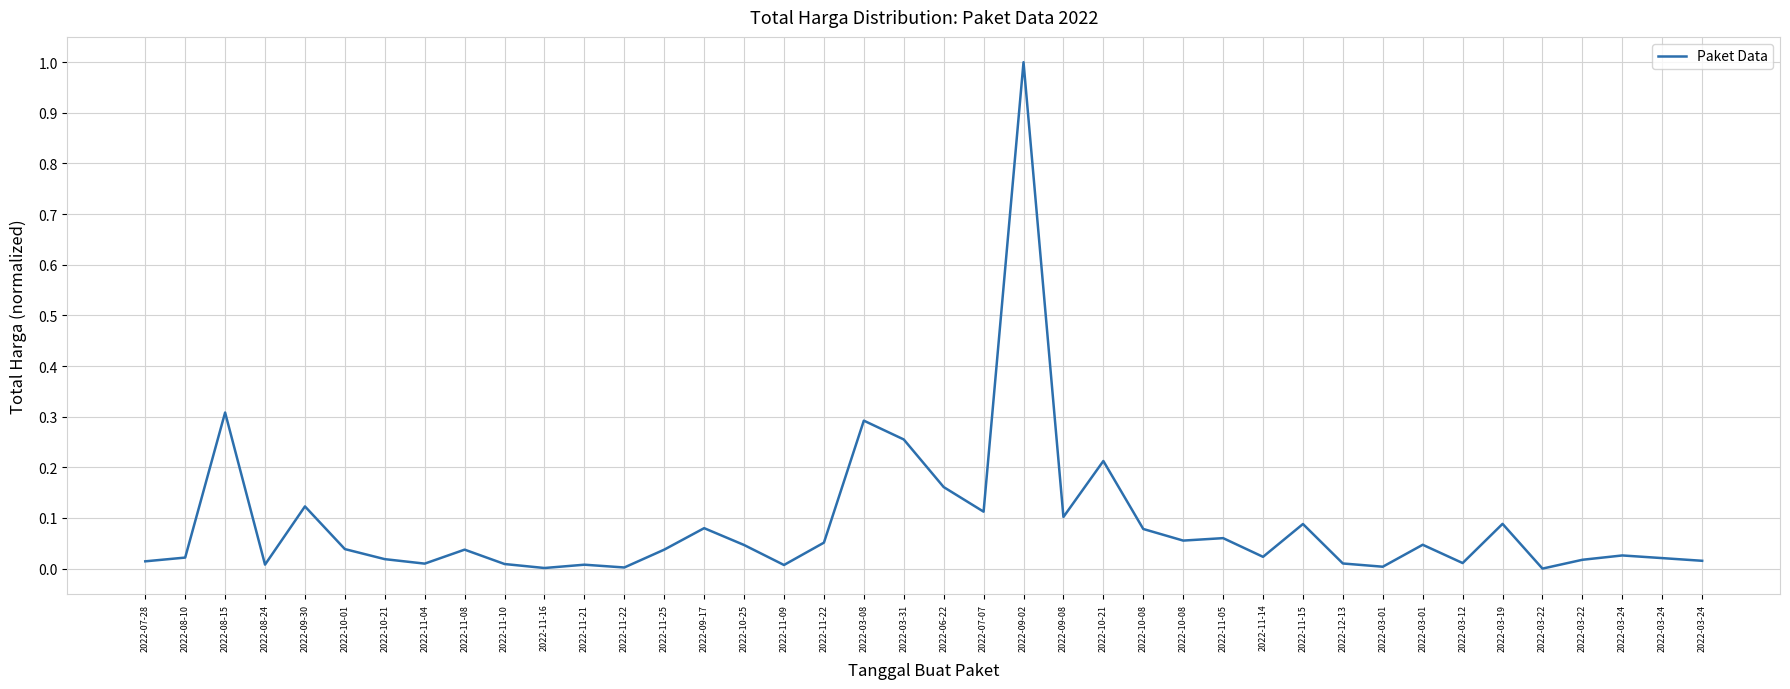

At which category does the data reach its first local valley?

2022-08-24